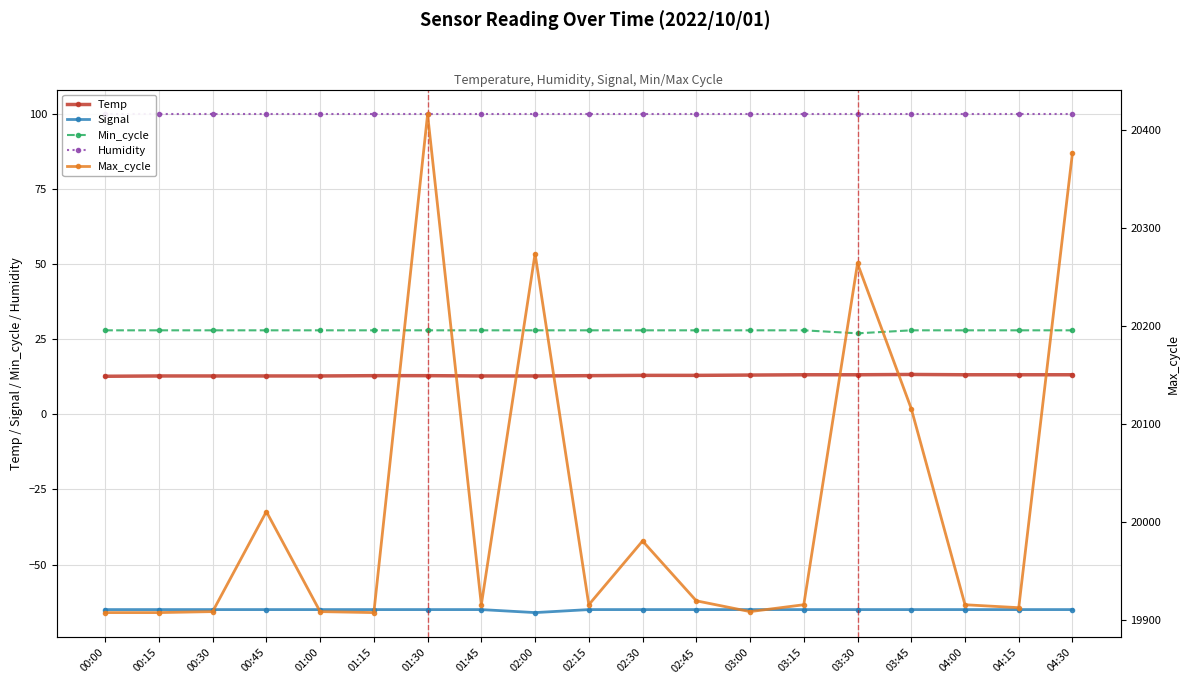

Does the chart display data point markers on the line(s)?

Yes